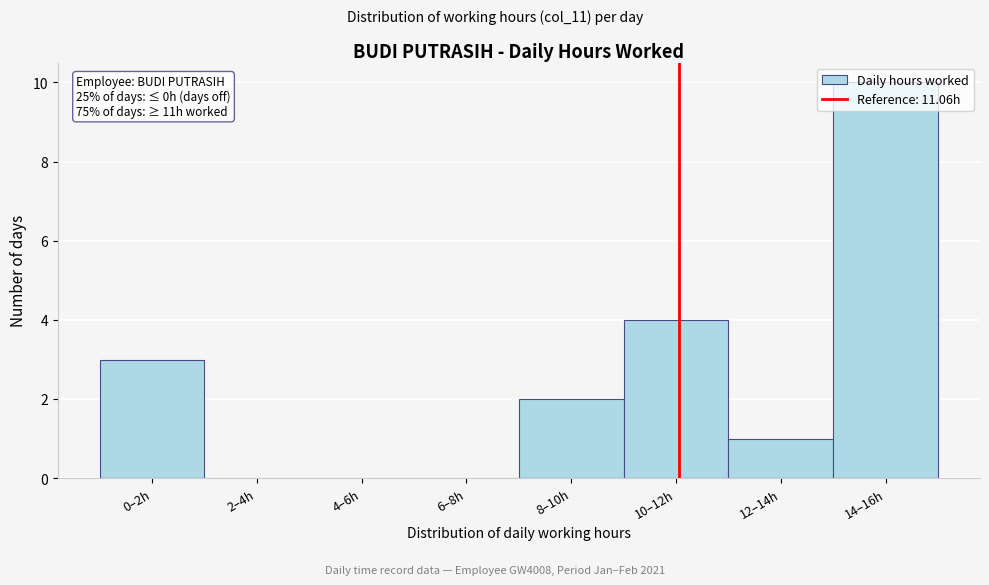

Between 4–6h and 0–2h, which is larger?

0–2h